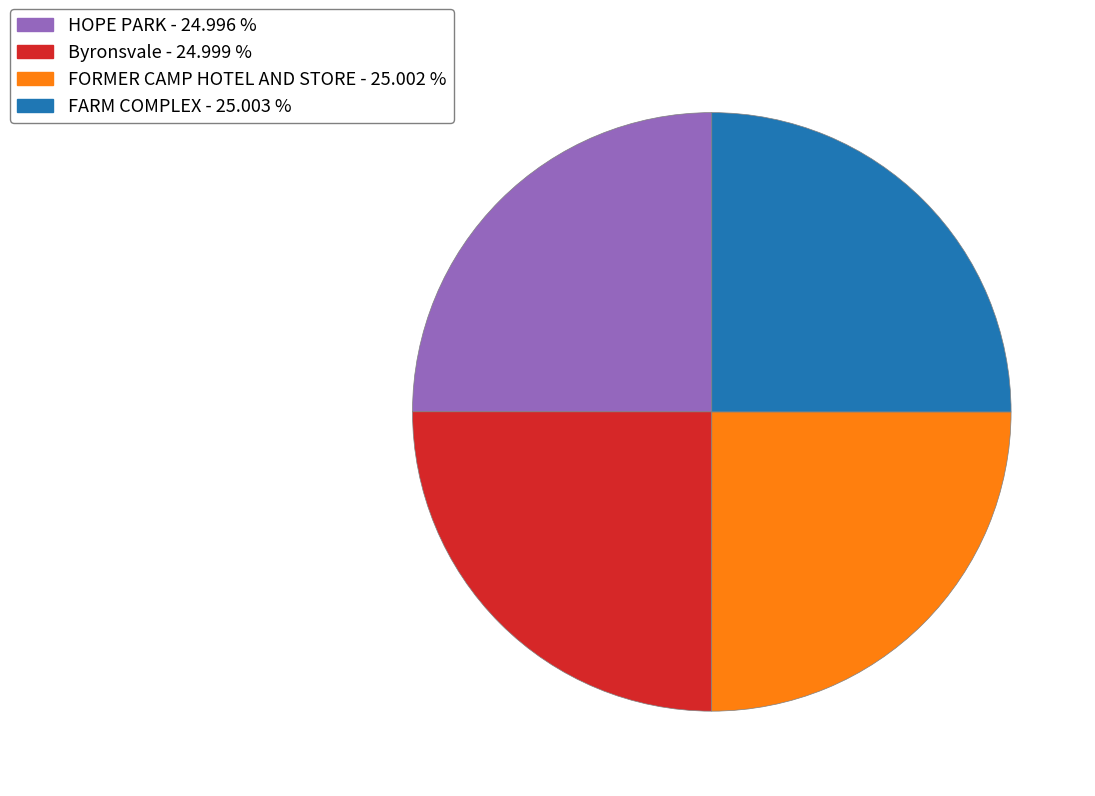

Count the number of slices in the pie.

4